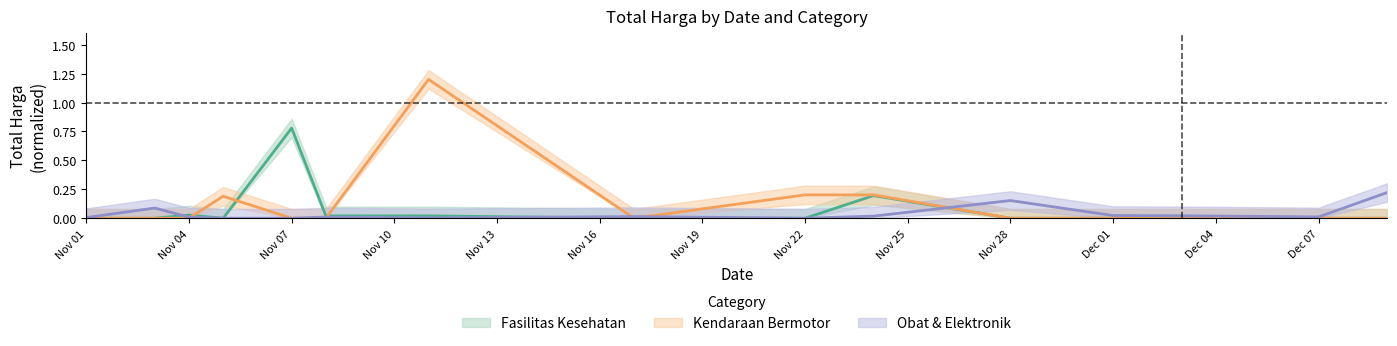

What is the label of the 2nd point from the right?

Dec 07